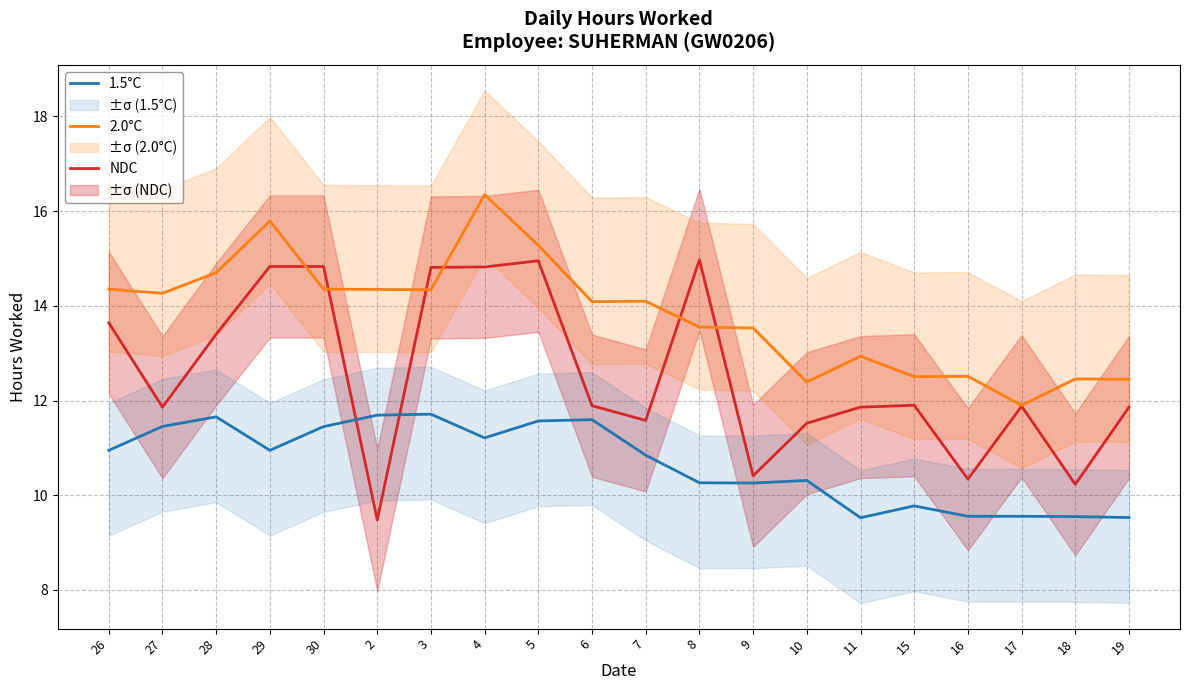

Rank the categories by 1.5°C value from lowest to highest.

11, 19, 18, 16, 17, 15, 9, 8, 10, 7, 26, 29, 4, 30, 27, 5, 6, 28, 2, 3